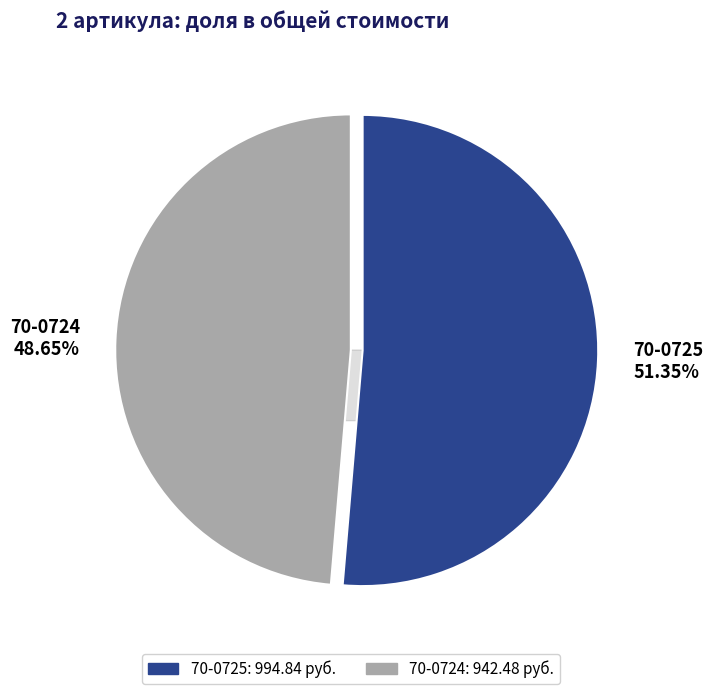

Rank the categories by value from highest to lowest.

70-0725, 70-0724